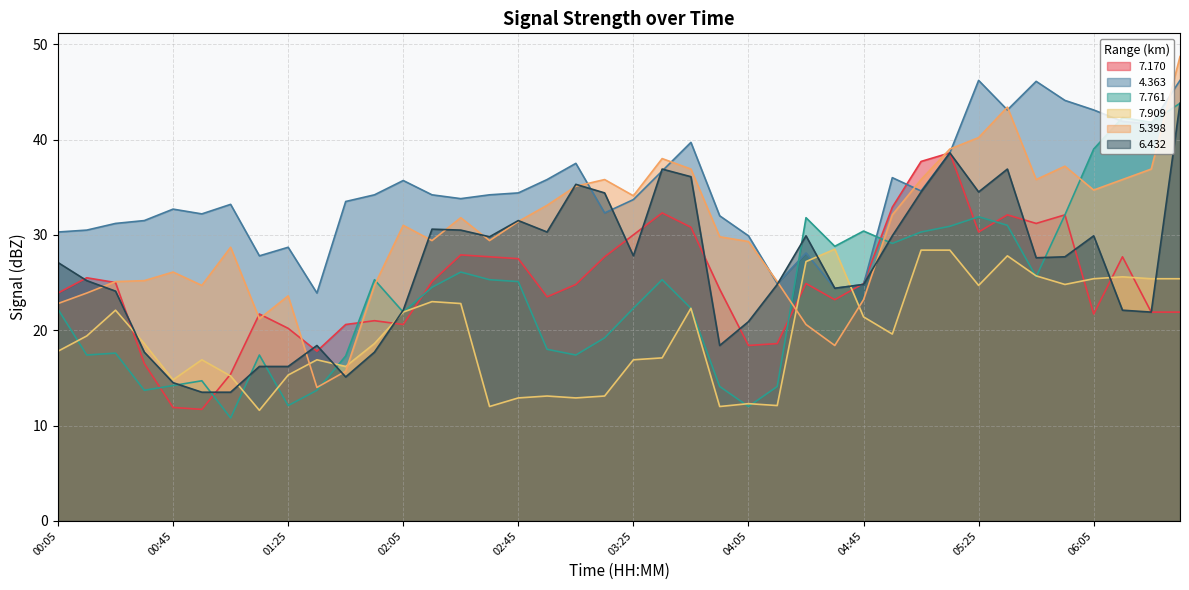

Is it true that   7.761 equals 13.0 at 05:15?

False